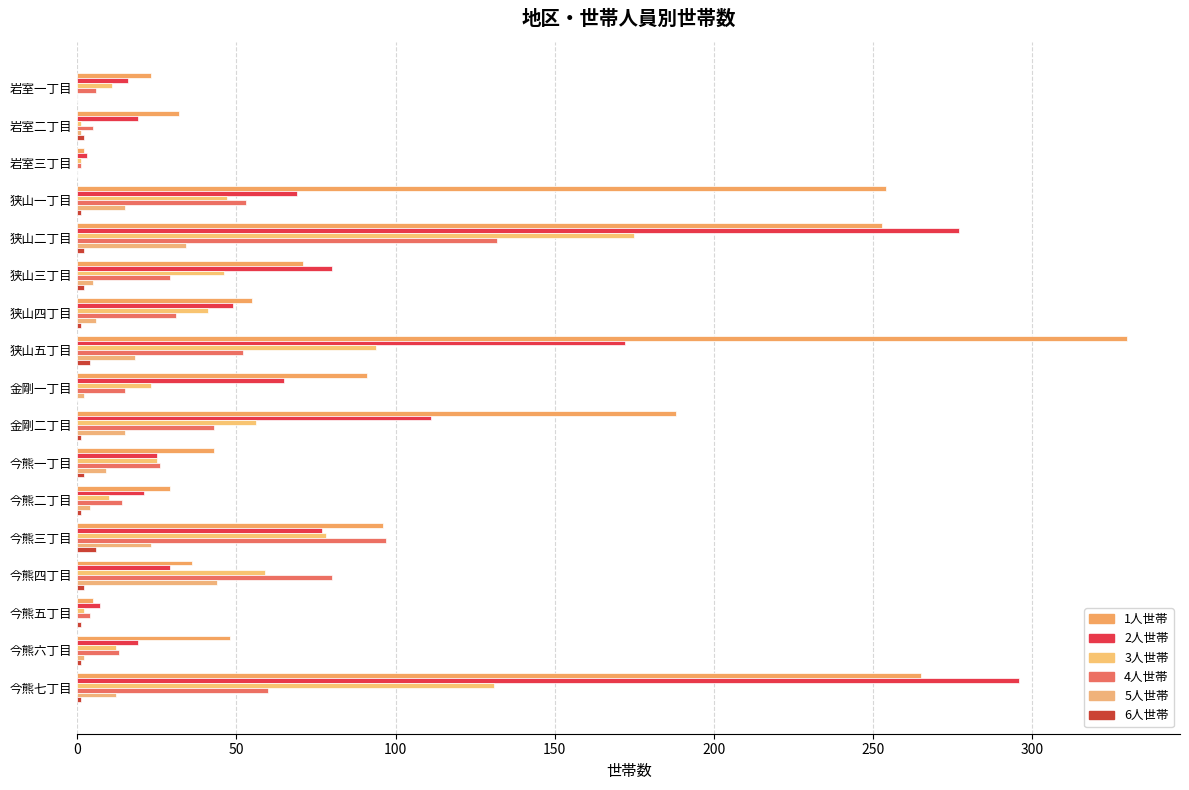

What is the value of the 3人世帯 bar at the 11th from the left?

25